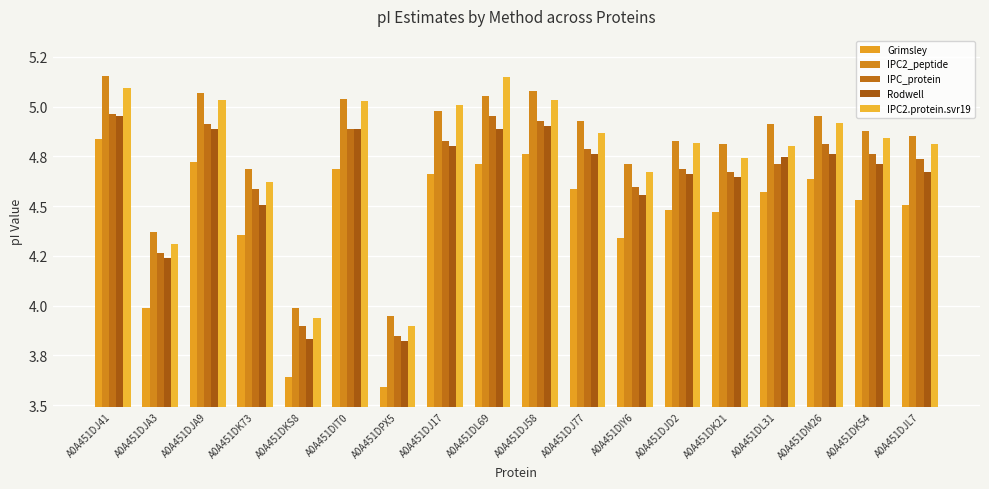

Does the chart contain stacked bars?

No